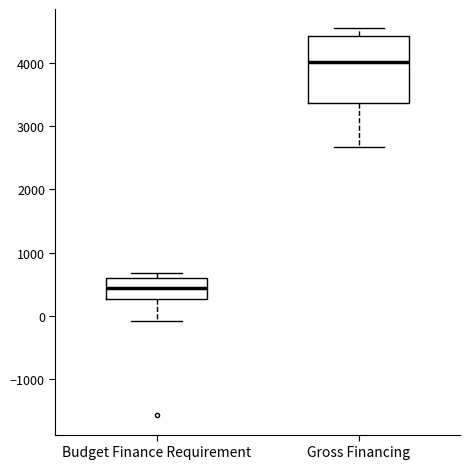

Which box's median line is the lowest?

Budget Finance Requirement